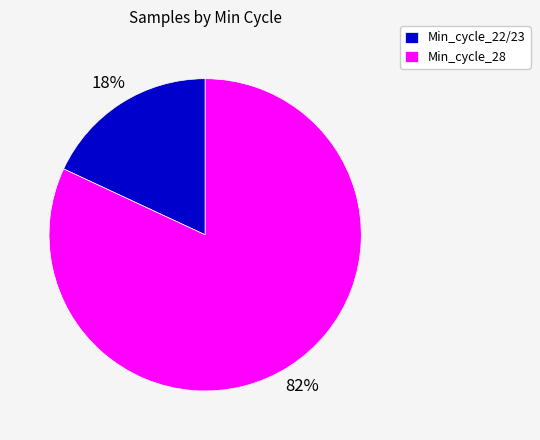

The Min_cycle_28 slice represents 82% of the pie. True or false?

True